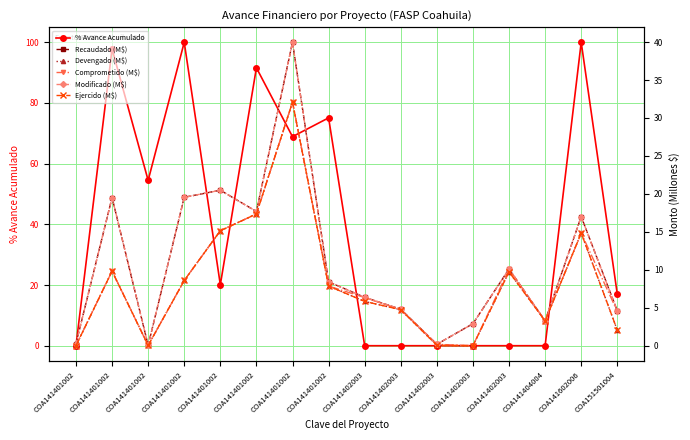

True or false: % Avance Acumulado has a value of 63.4 at COA141401002.

False